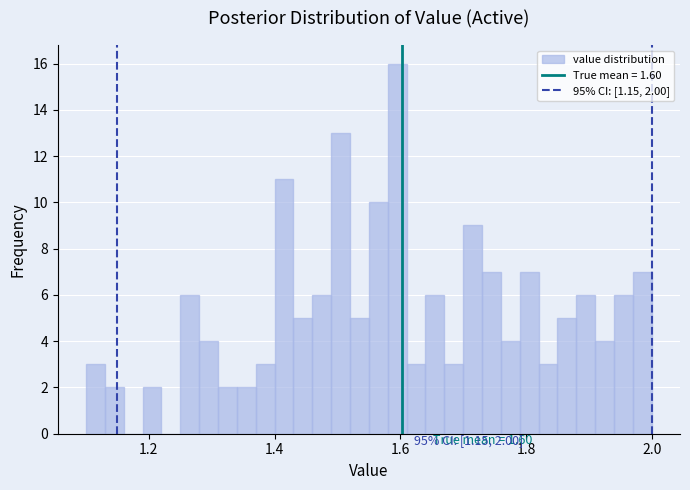

Read against the x-axis, roughly where is the centre of the tallest bar?

1.60